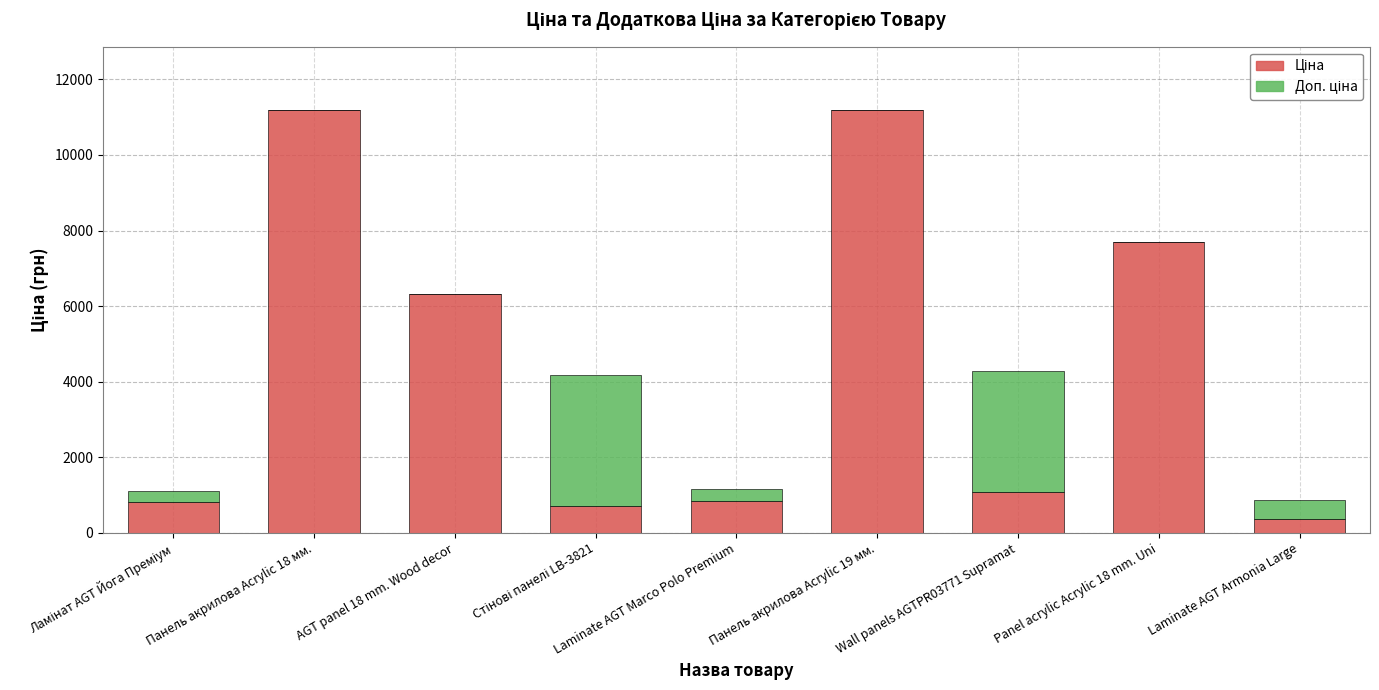

How many categories are shown in the chart?

9